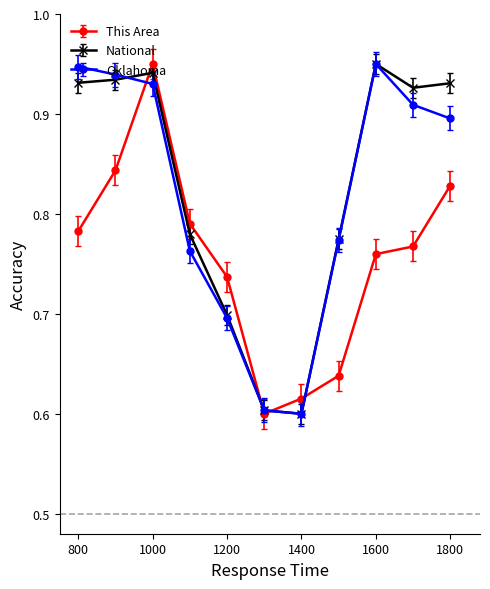

Count the This Area values in the range 0 to 1.

11